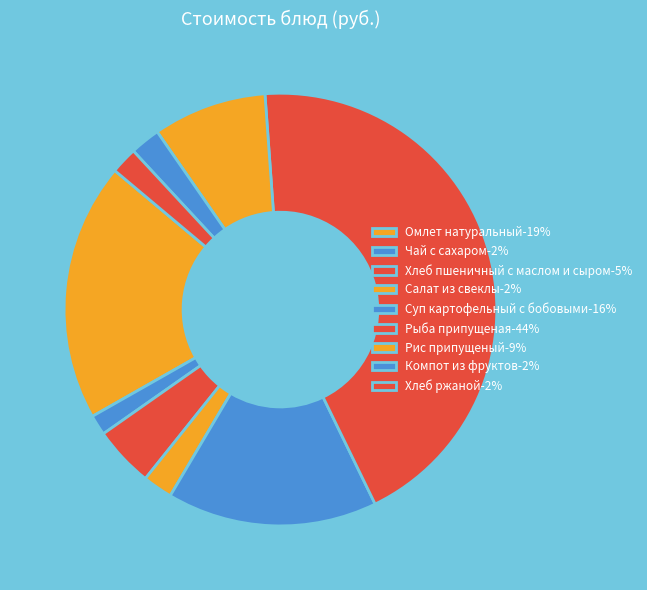

How many slices are in this pie chart?

9